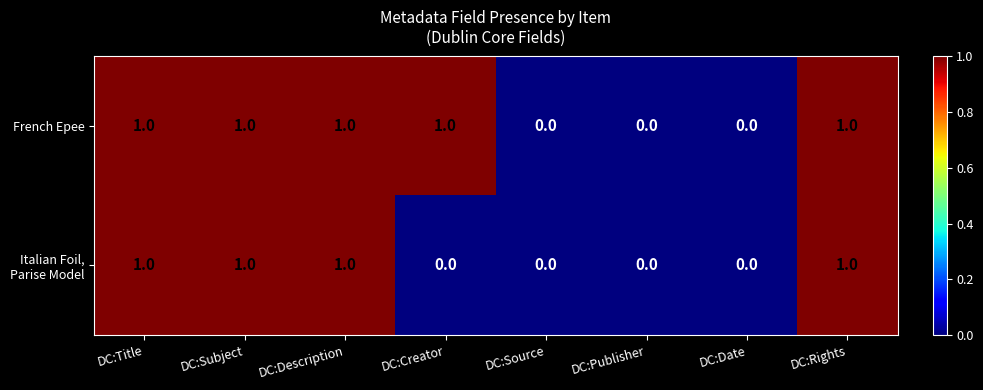

What is the sum of all French Epee values?

5